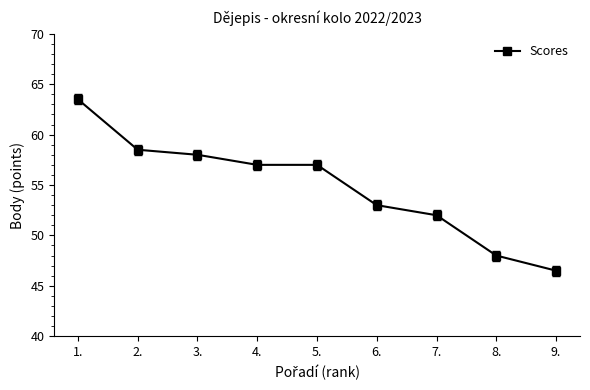

Reading left to right, list all the values displayed in this chart.

1.=63.5	2.=58.5	3.=58.0	4.=57.0	5.=57.0	6.=53.0	7.=52.0	8.=48.0	9.=46.5